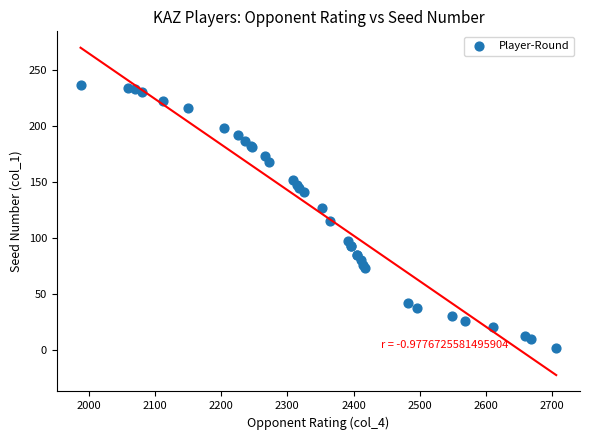

What Y value in the scatter plot is closest to 119?

115